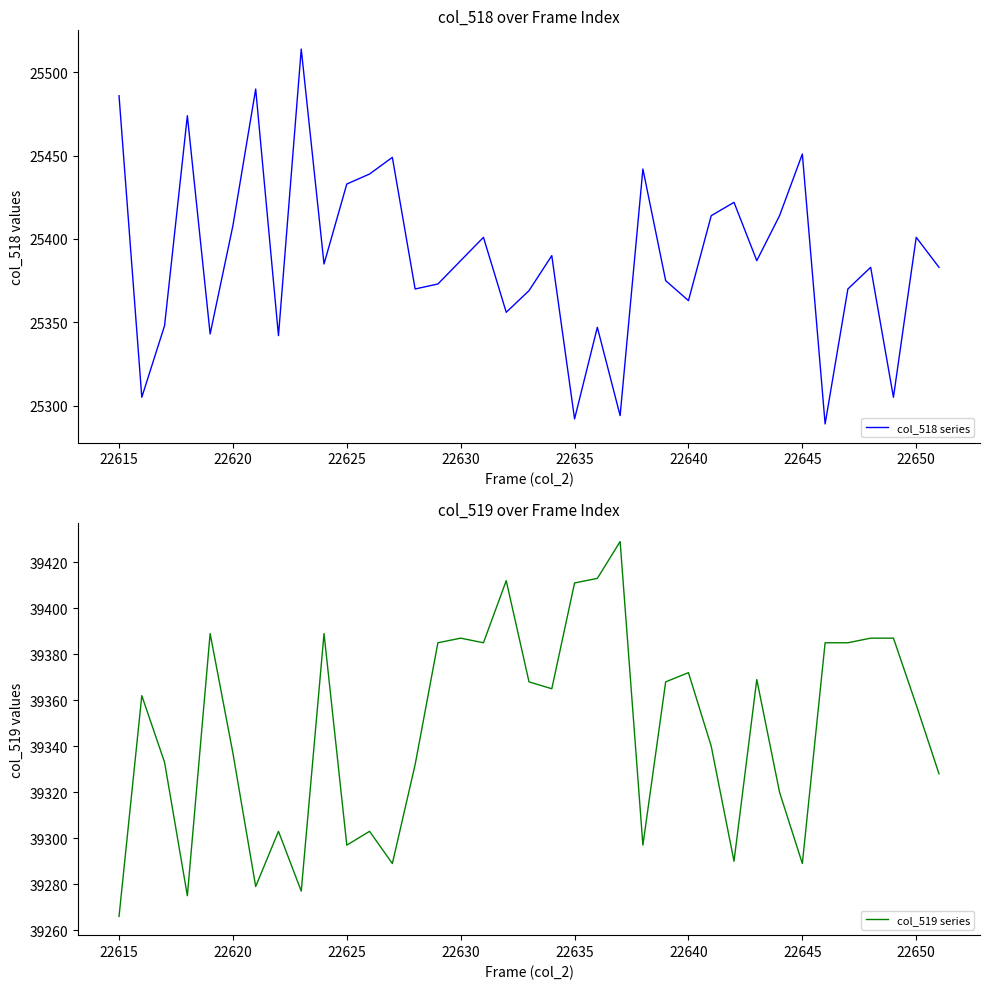

True or false: col_518 series and col_519 series cross at least once.

False